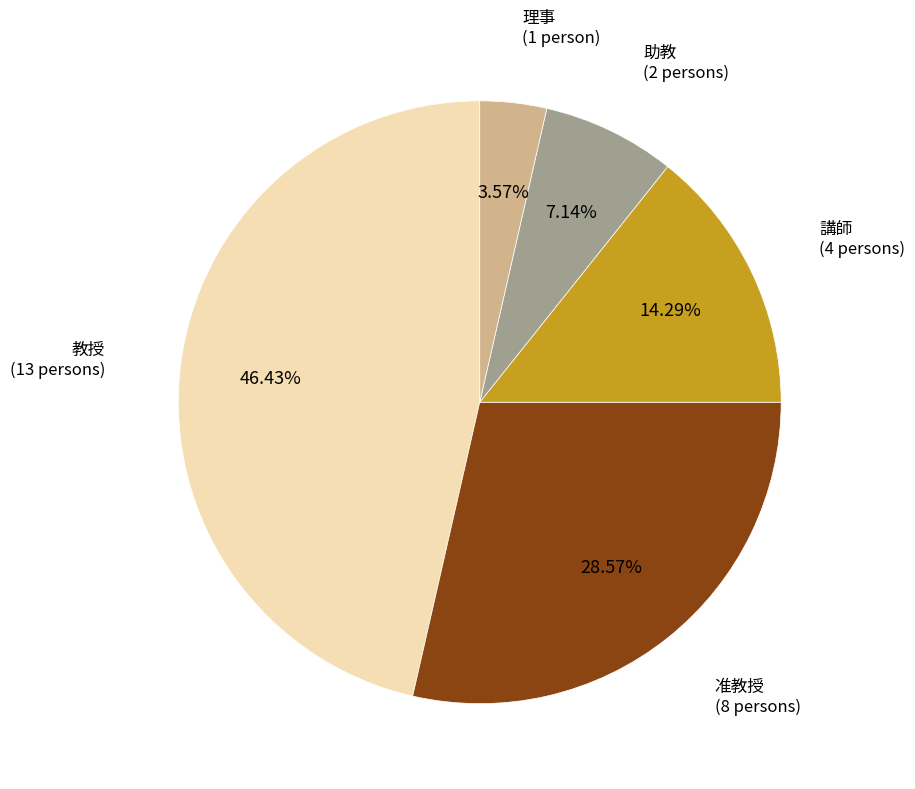

What percentage do 助教 and 教授 together represent?

53.6%